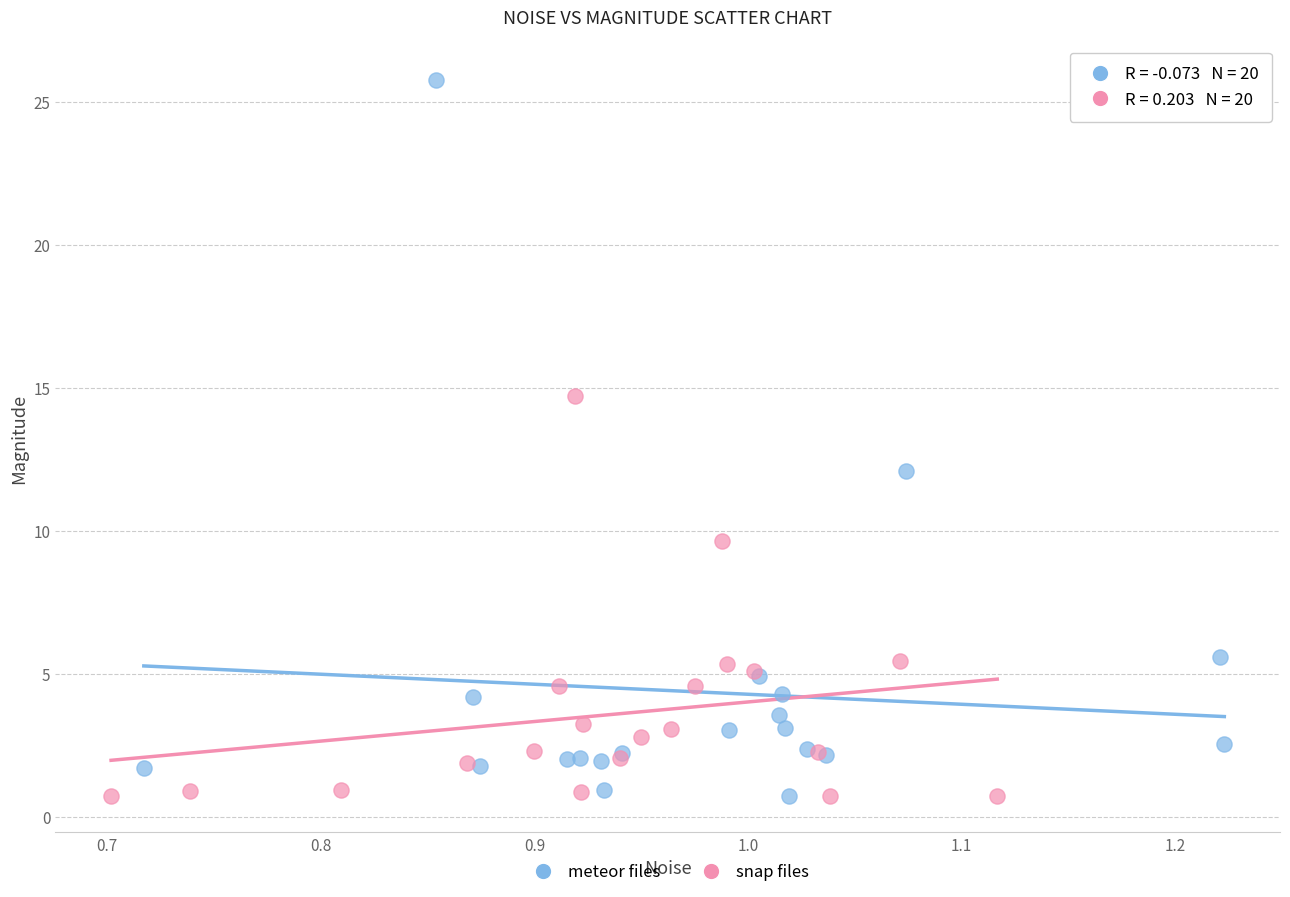

What are all the series names shown in the legend?

meteor files, snap files